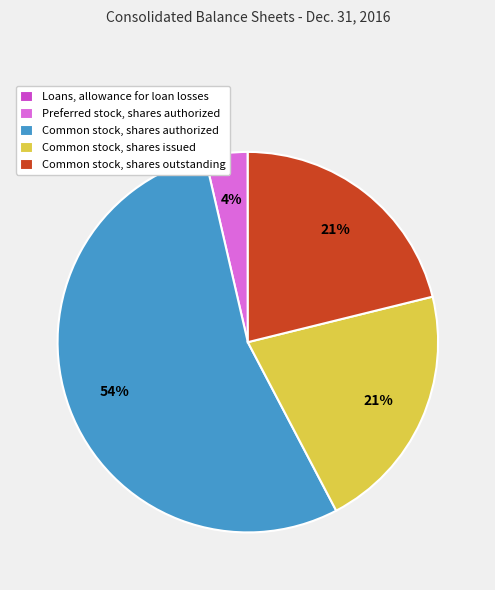

Which category has the biggest portion of the pie?

Common stock, shares authorized